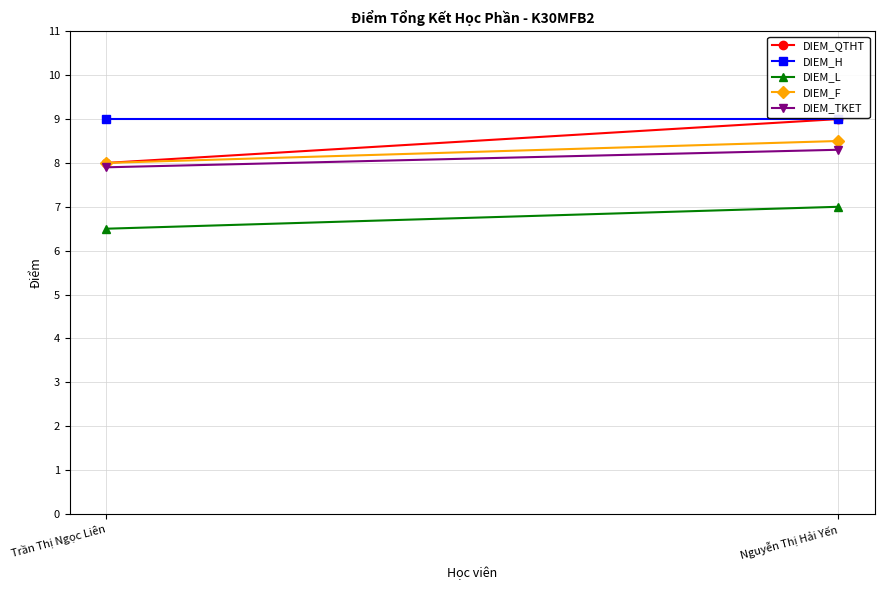

What are all the series names shown in the legend?

DIEM_QTHT, DIEM_H, DIEM_L, DIEM_F, DIEM_TKET